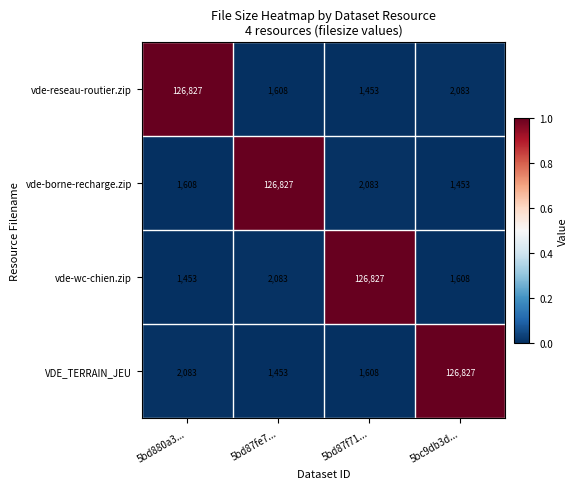

At how many categories does at least one series exceed 43817?

4